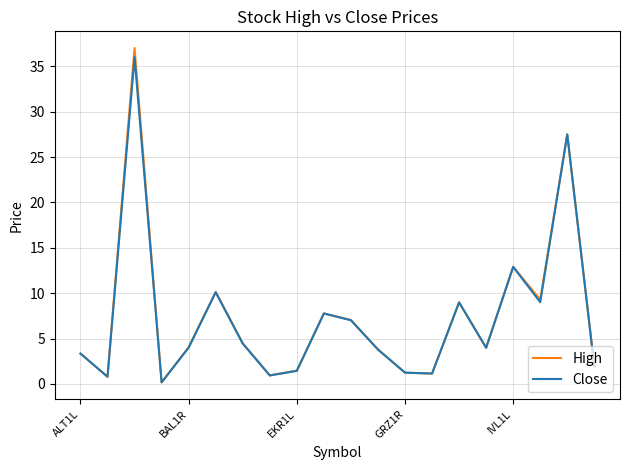

What is the highest value of the Close series?

36.0